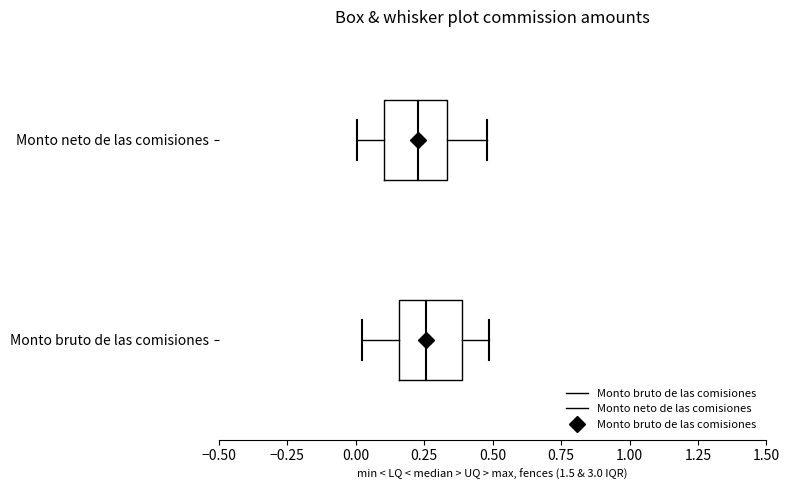

Reading bottom to top, read every box against the x-axis: the position of its median line, the range the box covers, and the ends of its whiskers. The values are not printed on the chart, so give them approximately, as read against the axis.

Monto bruto de las comisiones: median 0.25, box 0.15 to 0.40, whiskers 0.00 to 0.50
Monto neto de las comisiones: median 0.25, box 0.10 to 0.35, whiskers 0.00 to 0.50